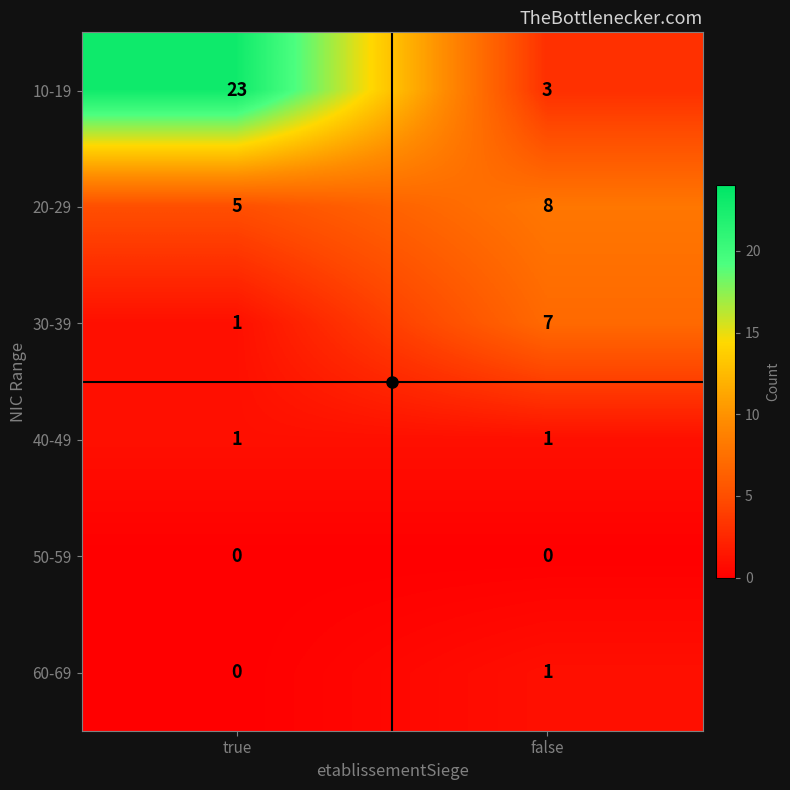

The 40-49 series shows 0 at false. True or false?

False